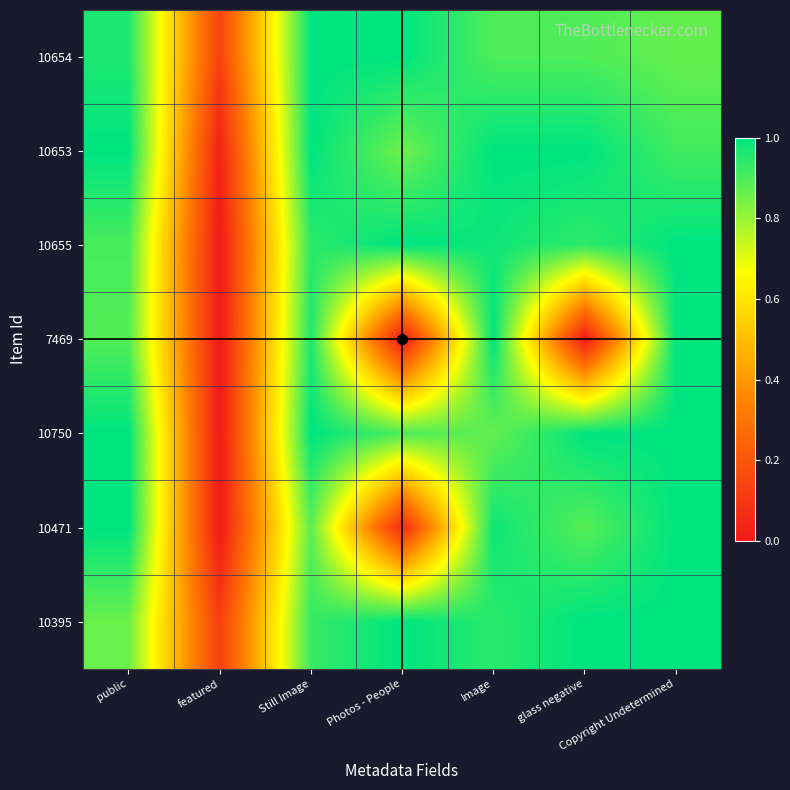

At which category does the chart reach its minimum across all series?

featured